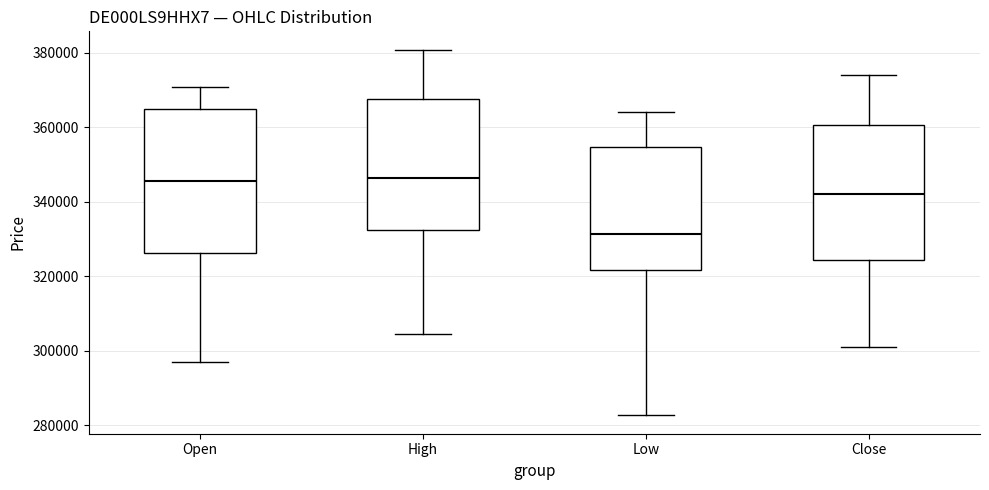

Reading left to right, read every box against the y-axis: the position of its median line, the range the box covers, and the ends of its whiskers. The values are not printed on the chart, so give them approximately, as read against the axis.

Open: median 346000, box 326000 to 364000, whiskers 296000 to 370000
High: median 346000, box 332000 to 368000, whiskers 304000 to 380000
Low: median 332000, box 322000 to 354000, whiskers 282000 to 364000
Close: median 342000, box 324000 to 360000, whiskers 302000 to 374000